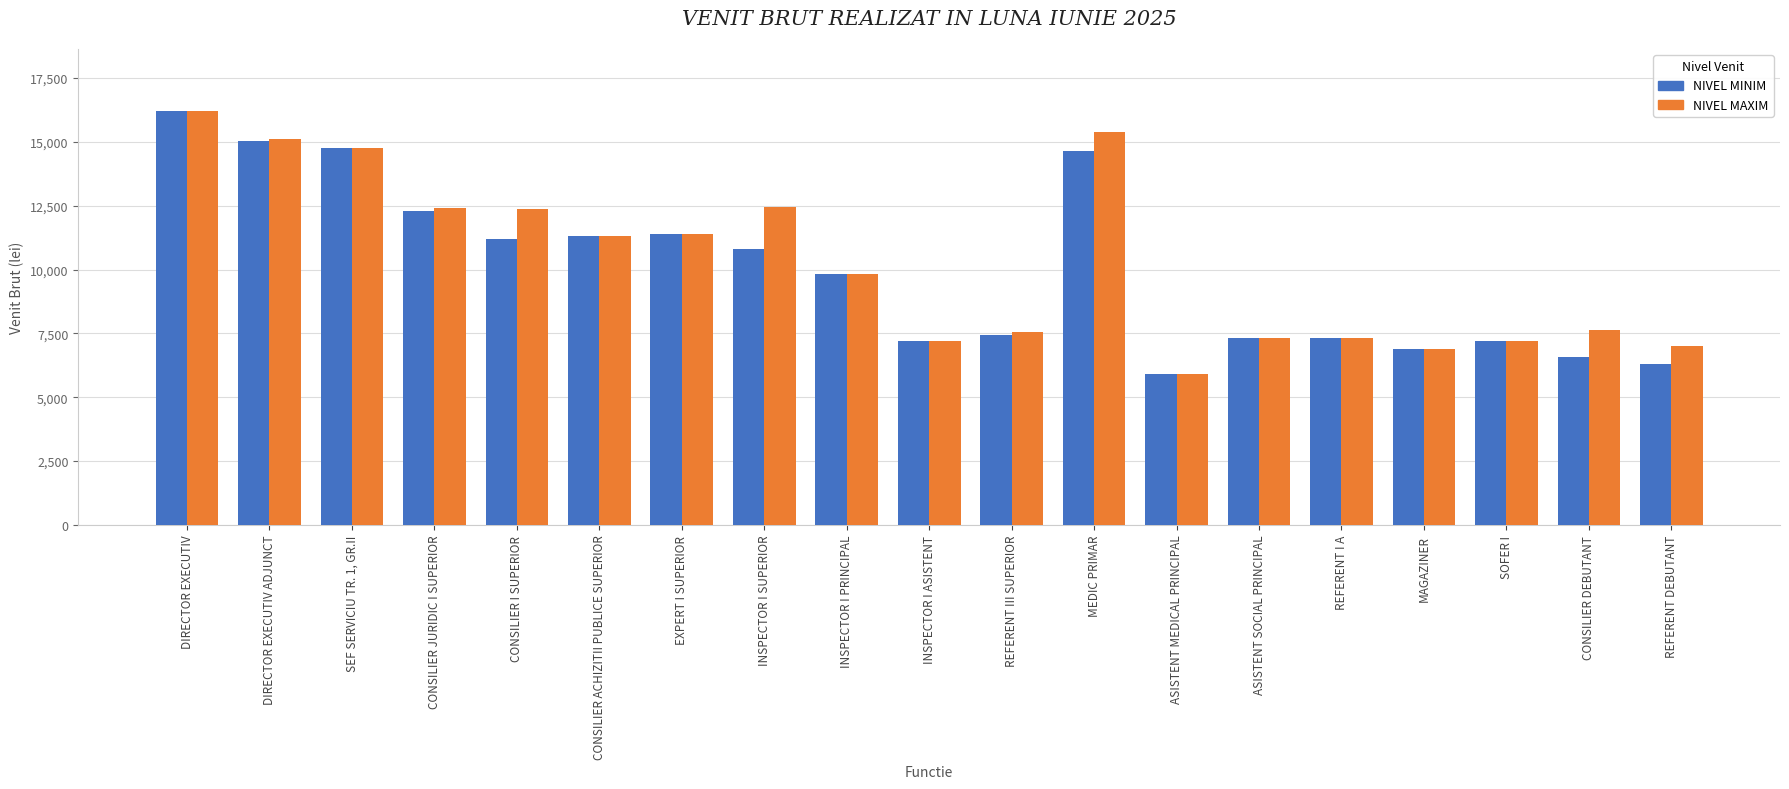

At which category is the sum across all series the highest?

DIRECTOR EXECUTIV